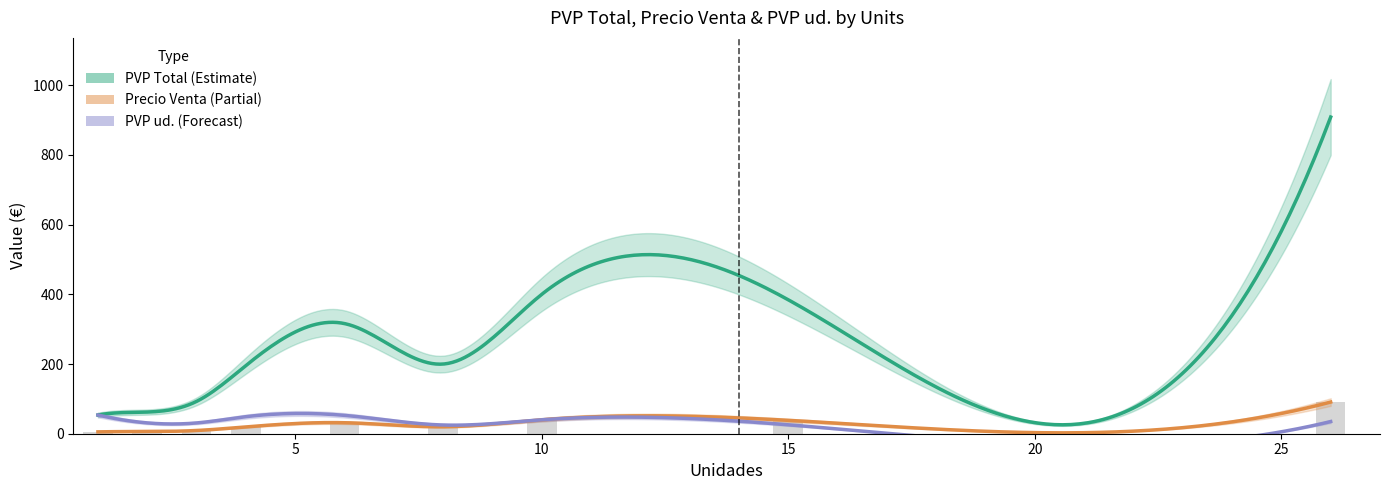

Reading right to left, list all the values displayed in this chart.

PVP Total: 908.7	384.3	399.9	199.9	316.1	195.6	92.8	62.2	53.7
Precio Venta: 90.9	38.4	40.0	20.0	31.6	19.6	9.3	6.2	5.4
PVP ud.: 35.0	25.6	40.0	25.0	52.7	48.9	30.9	31.1	53.7